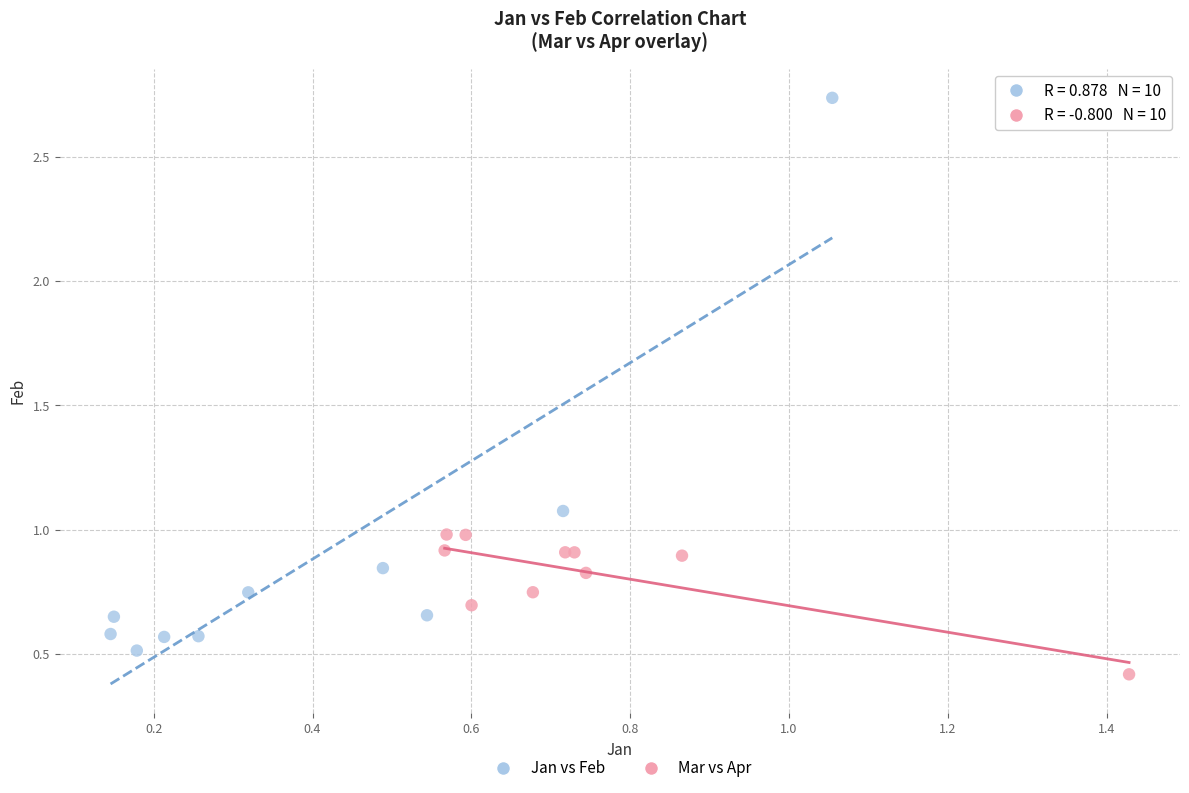

Which series contains the highest Y value?

Jan vs Feb